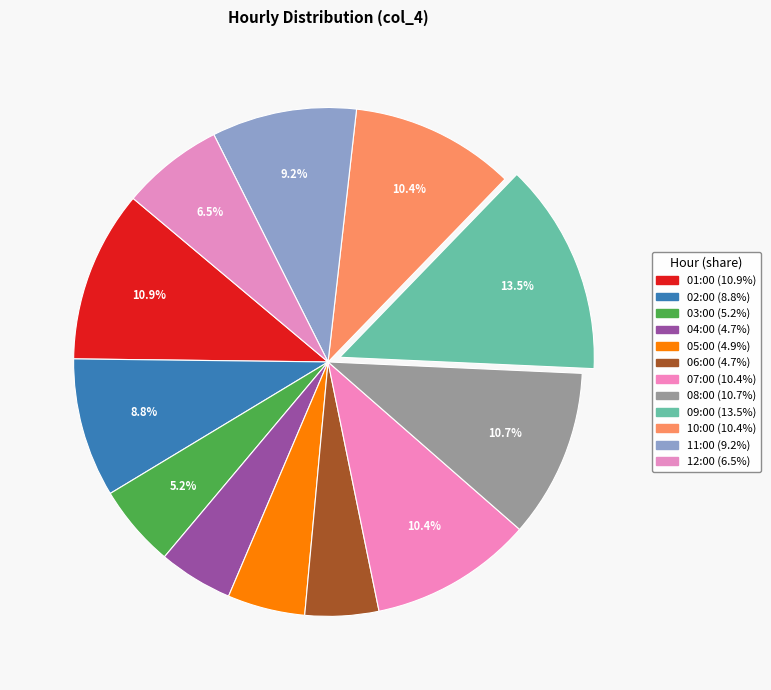

Count the number of slices in the pie.

12